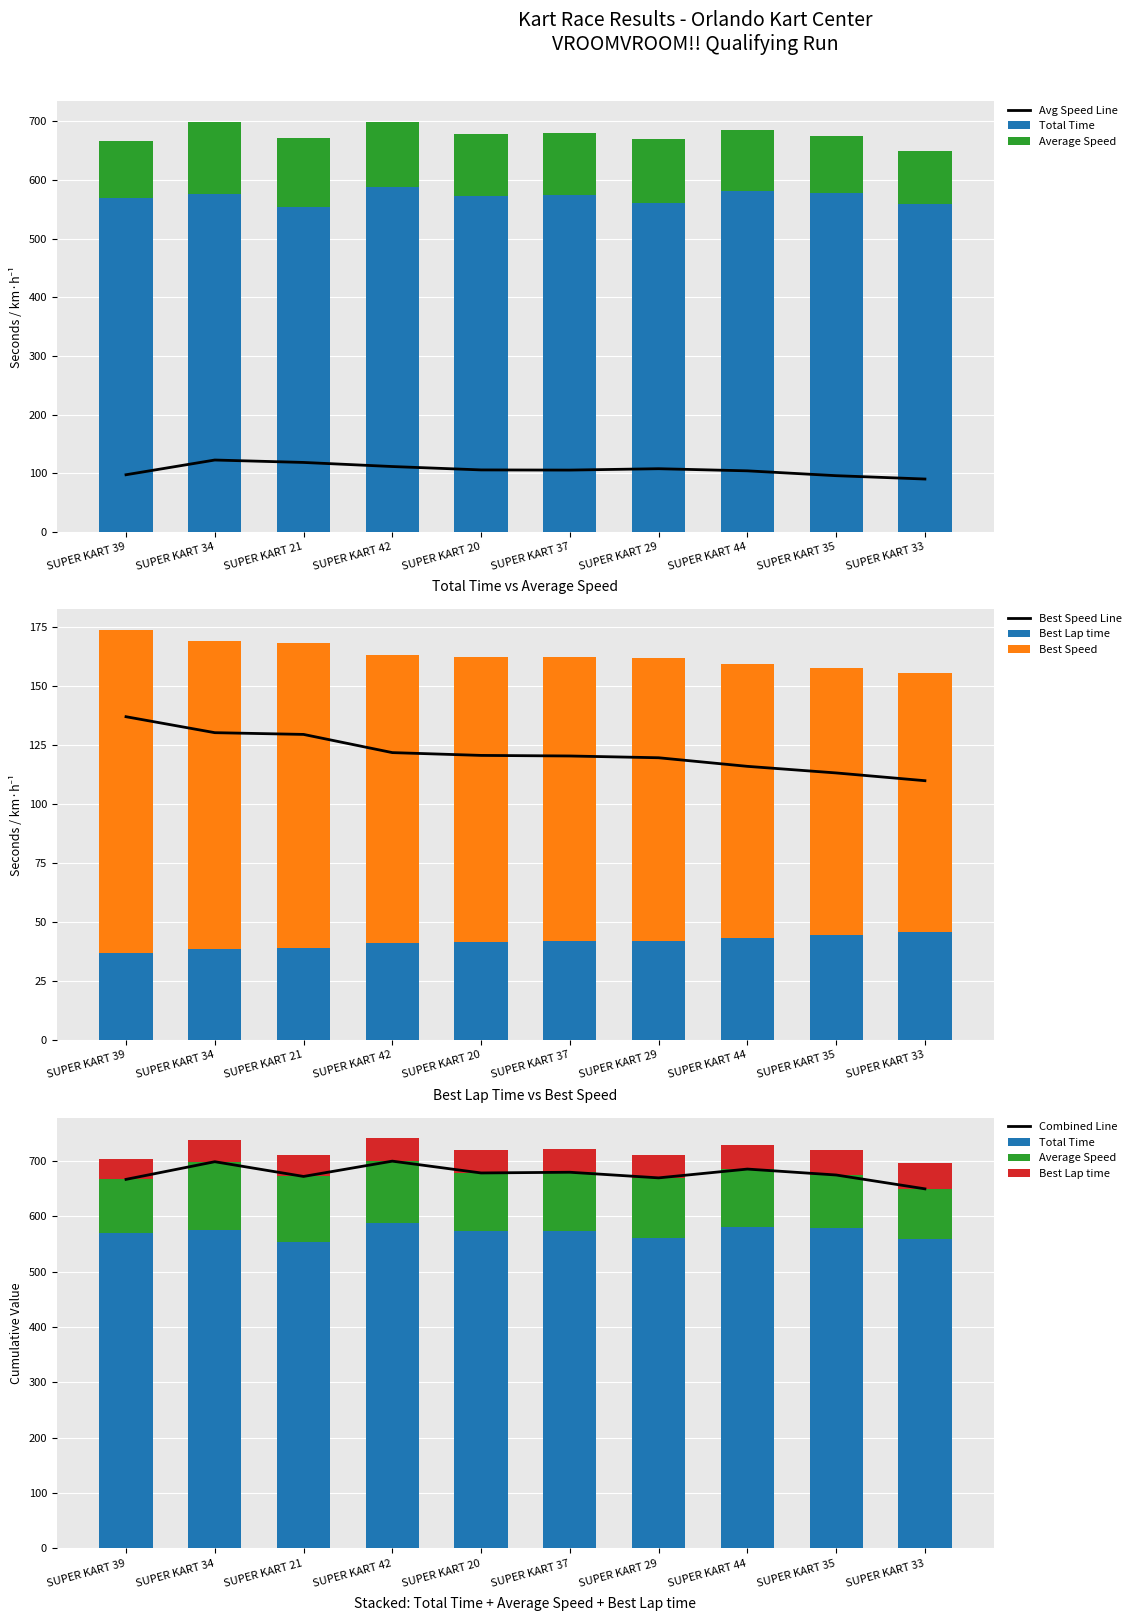

Is the value of Best Lap time at SUPER KART 42 greater than the value of Average Speed at SUPER KART 44?

No